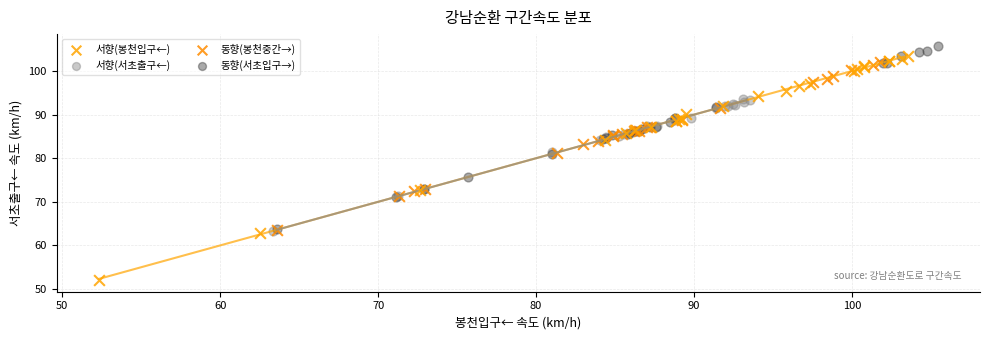

Which series reaches the minimum Y coordinate?

서향(봉천입구←)